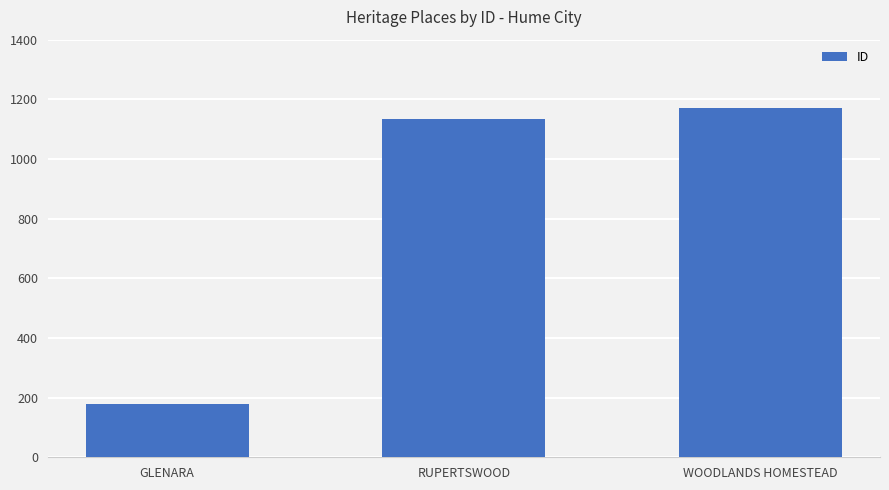

Are the bars horizontal?

No